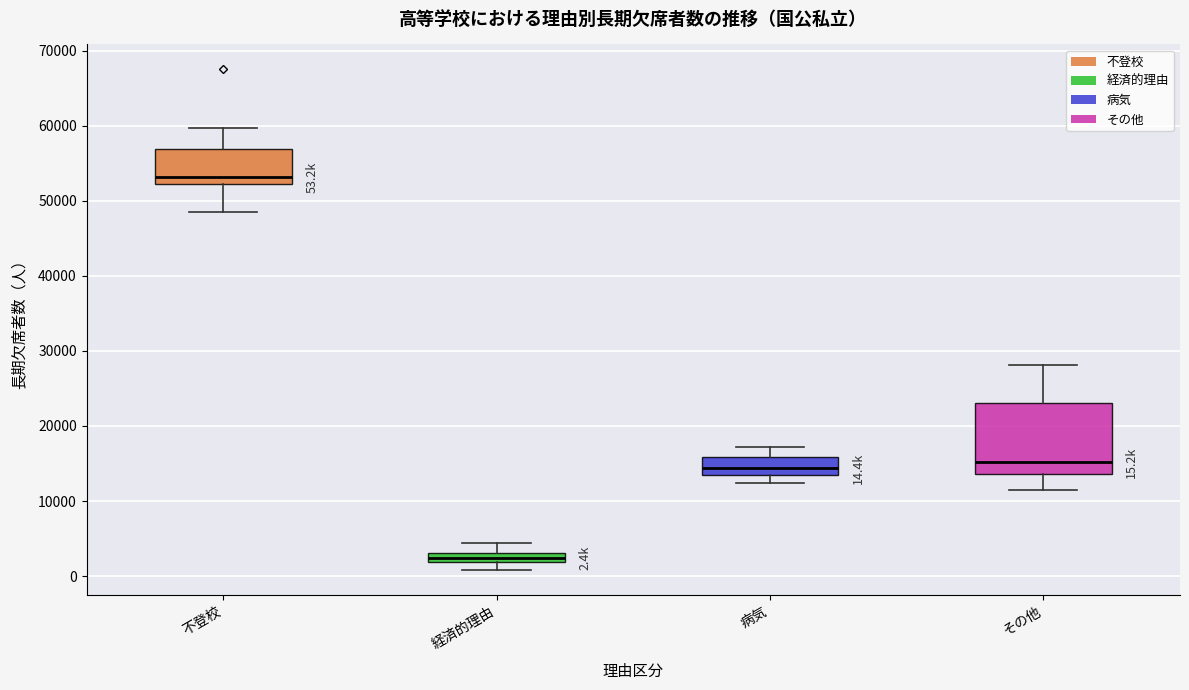

Which box has the lowest median line?

経済的理由